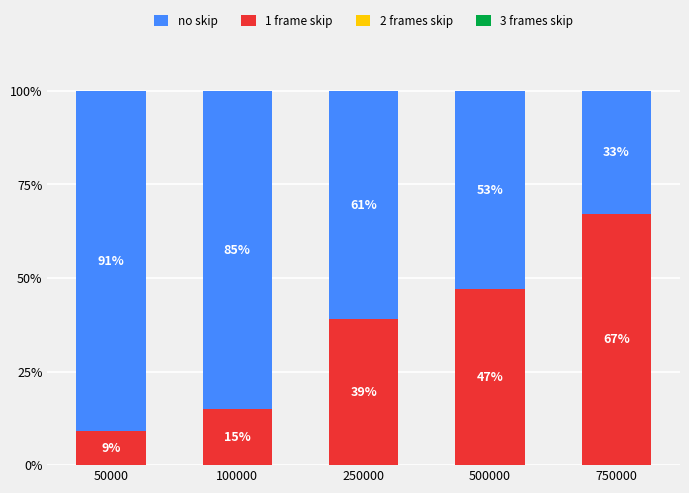

What is the lowest value of the 1 frame skip series?

9